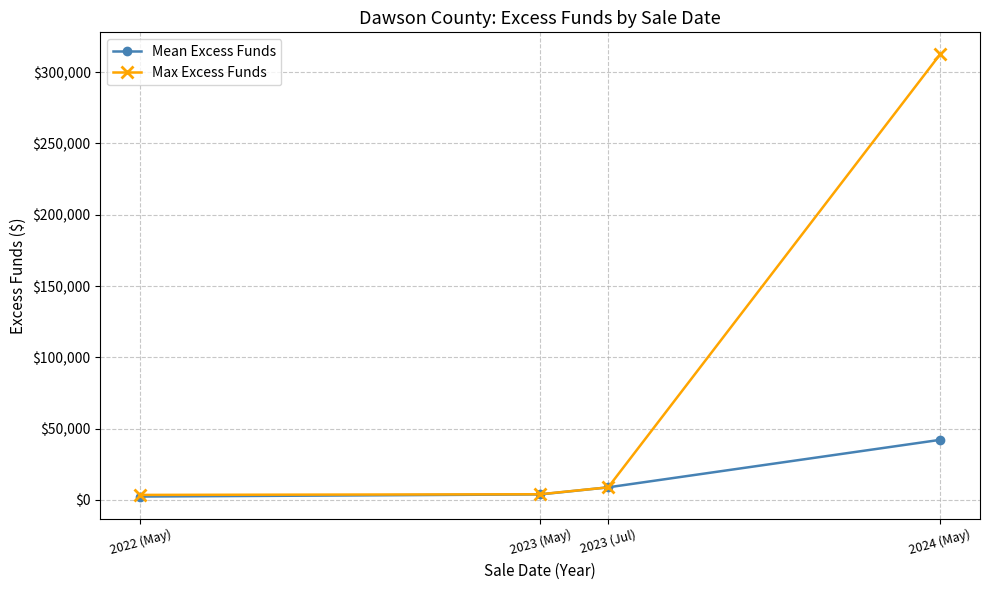

What are all the series names shown in the legend?

Mean Excess Funds, Max Excess Funds